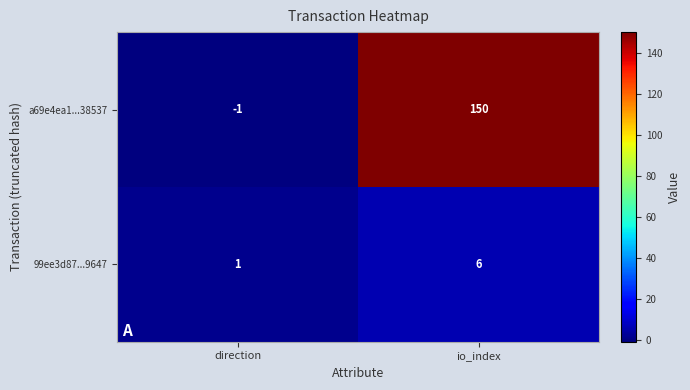

At which category is the sum across all series the highest?

io_index